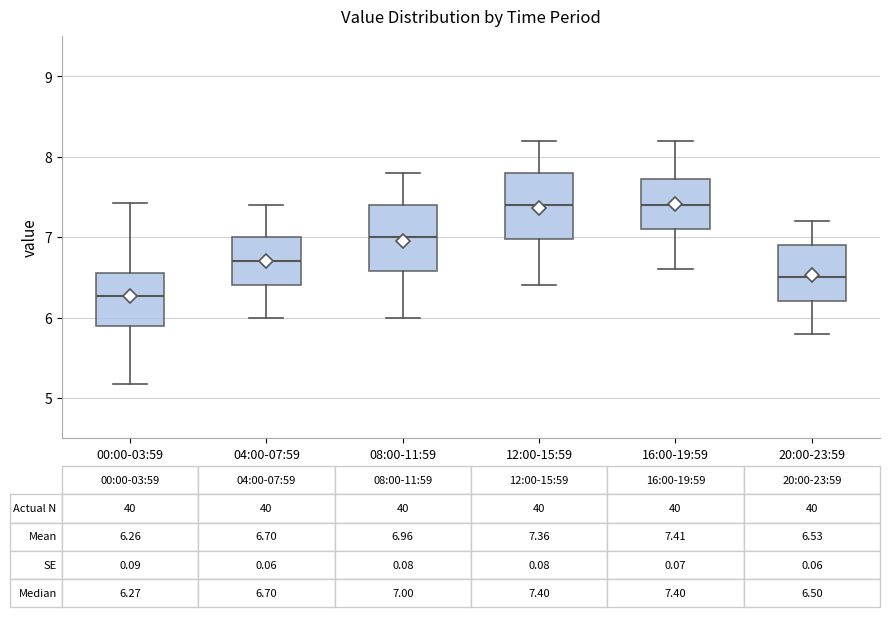

Which box's median line is the lowest?

00:00-03:59